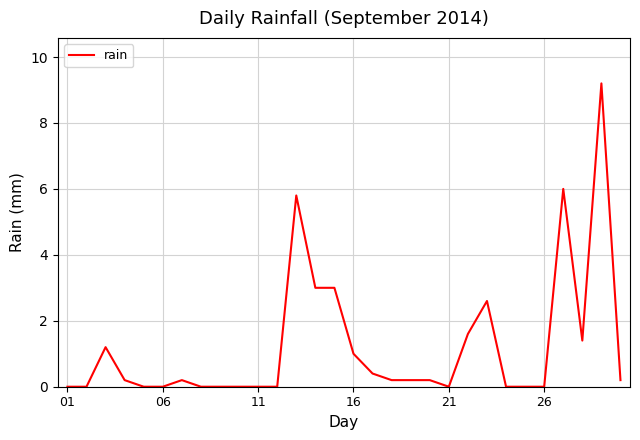

What is the maximum value shown in the chart?

9.2